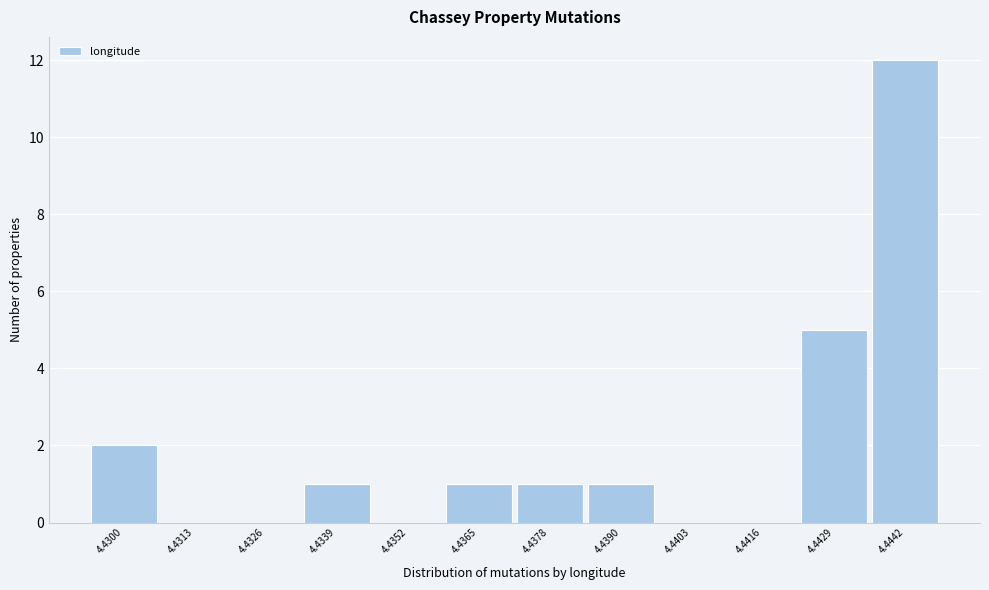

Reading right to left, list all the values displayed in this chart.

4.4442=12	4.4429=5	4.4416=0	4.4403=0	4.4390=1	4.4378=1	4.4365=1	4.4352=0	4.4339=1	4.4326=0	4.4313=0	4.4300=2